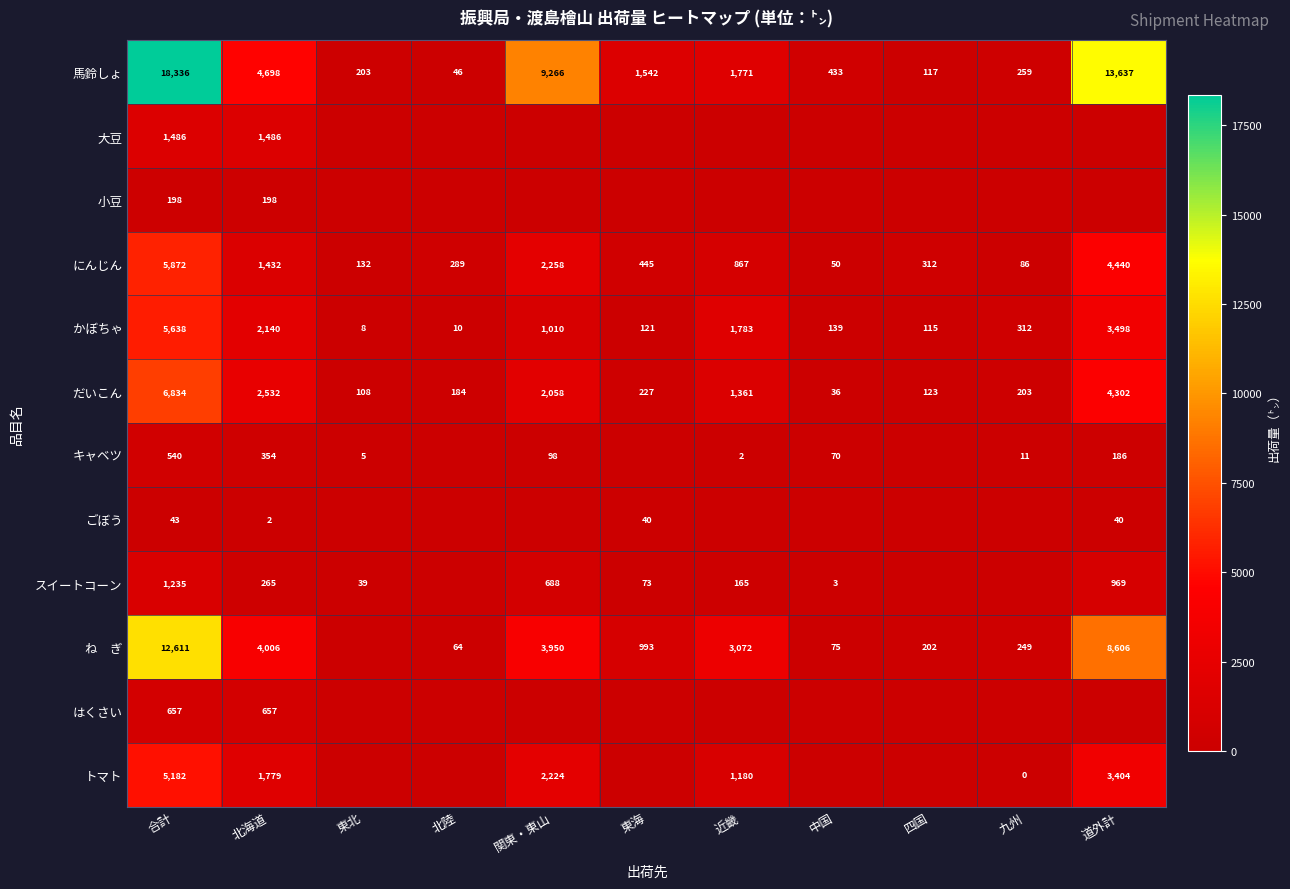

What is the approximate value of かぼちゃ at 関東・東山?

1010